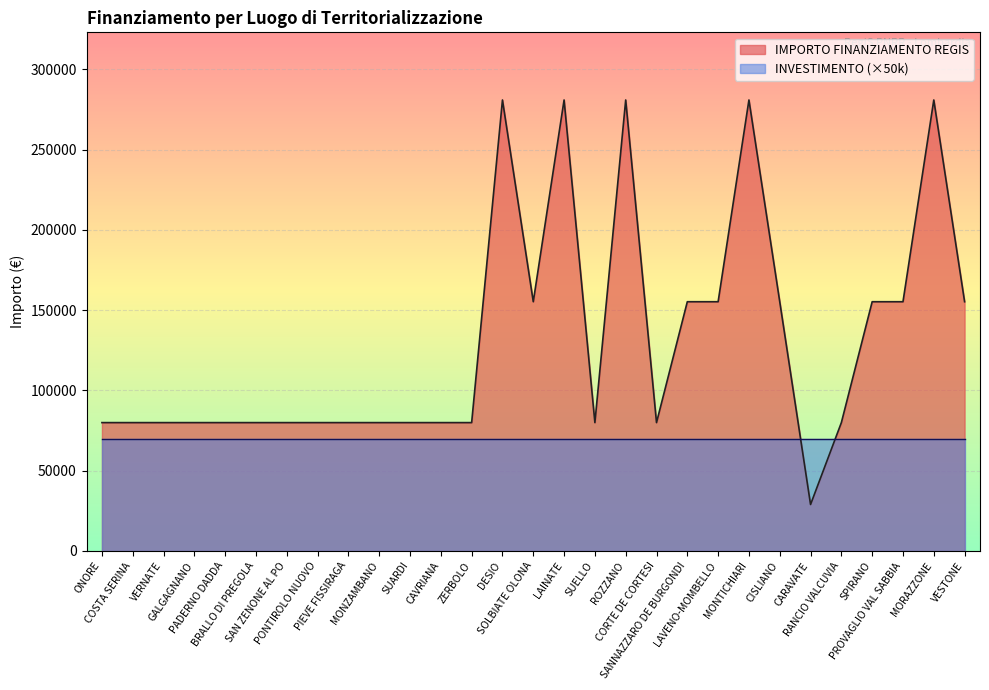

The chart shows a value of 133126 at SUELLO. True or false?

False